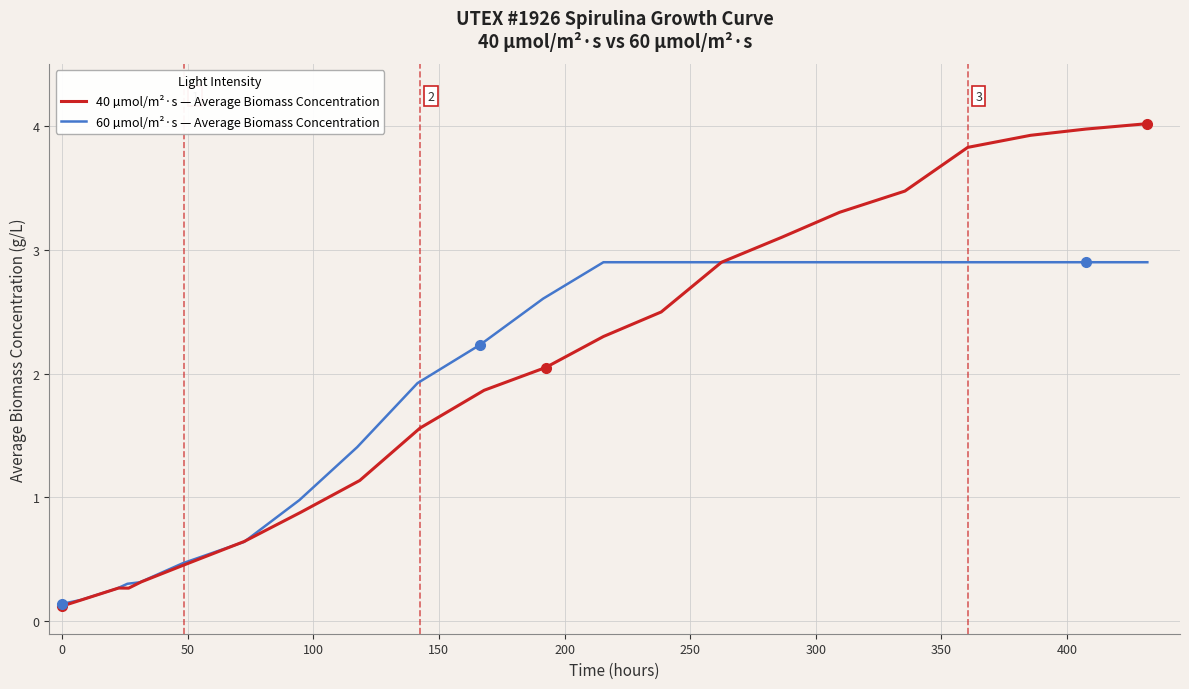

Reading left to right, what are all the values shown in this chart?

40 µmol/m²·s — Average Biomass Concentration: 0.1	0.2	0.3	0.3	0.3	0.5	0.6	0.9	1.1	1.6	1.9	2.0	2.3	2.5	2.9	3.1	3.3	3.5	3.8	3.9	4.0	4.0
60 µmol/m²·s — Average Biomass Concentration: 0.1	0.2	0.3	0.3	0.3	0.5	0.6	1.0	1.4	1.9	2.2	2.6	2.9	2.9	2.9	2.9	2.9	2.9	2.9	2.9	2.9	2.9